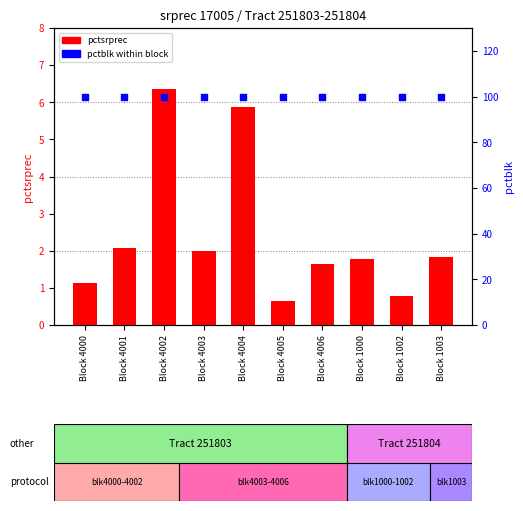

At which category is the sum across all series the highest?

Block 4002